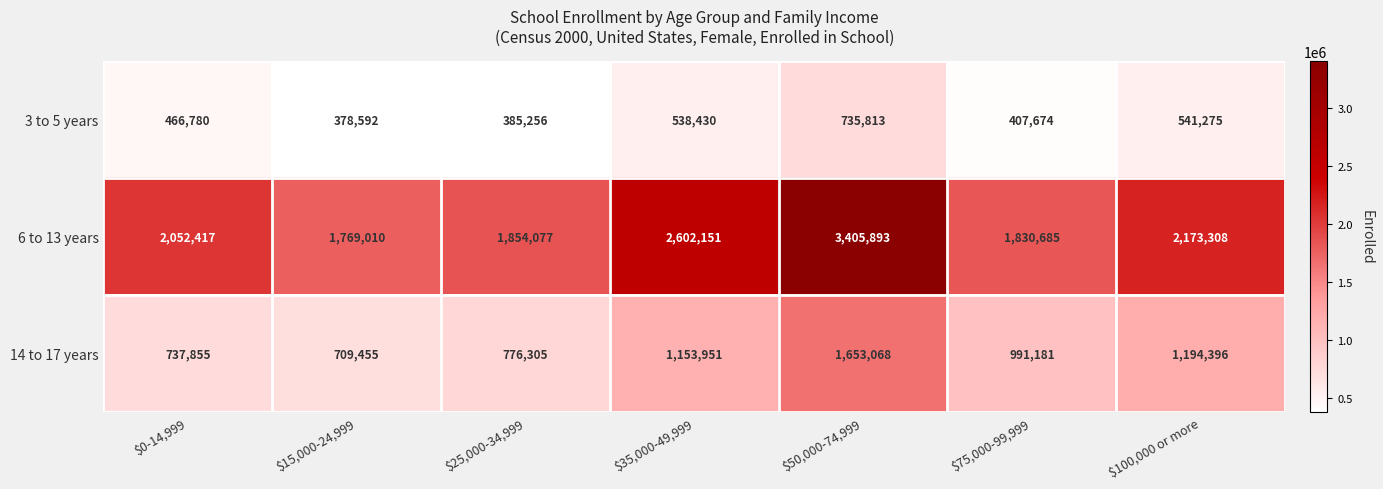

What is the difference between the maximum and minimum values in the 14 to 17 years series?

943613